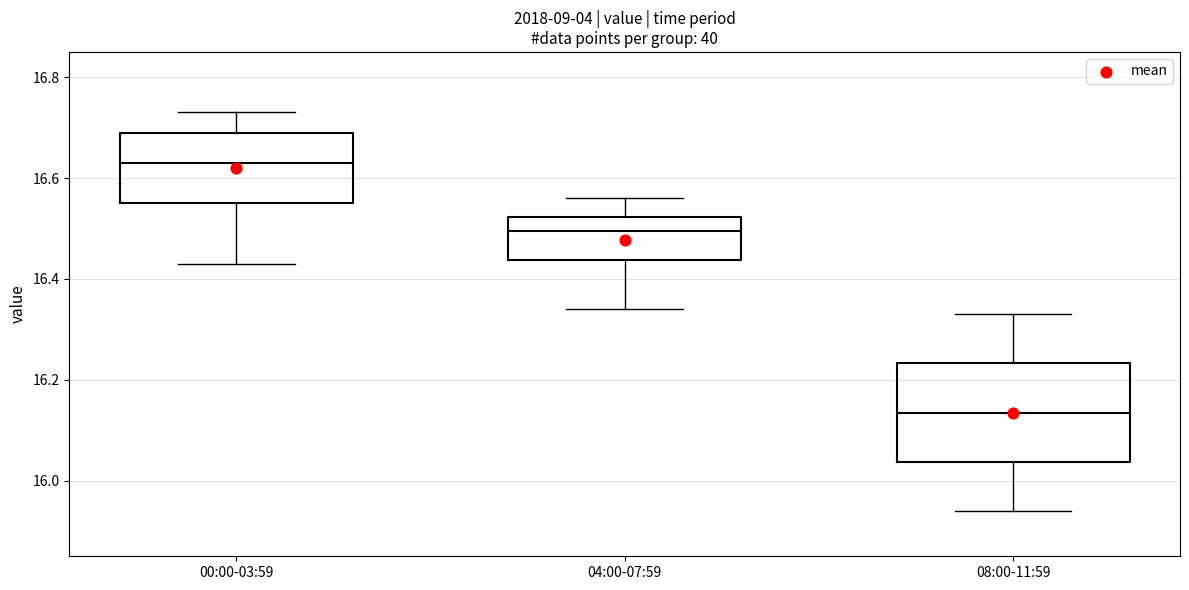

Which box has the highest median line?

00:00-03:59